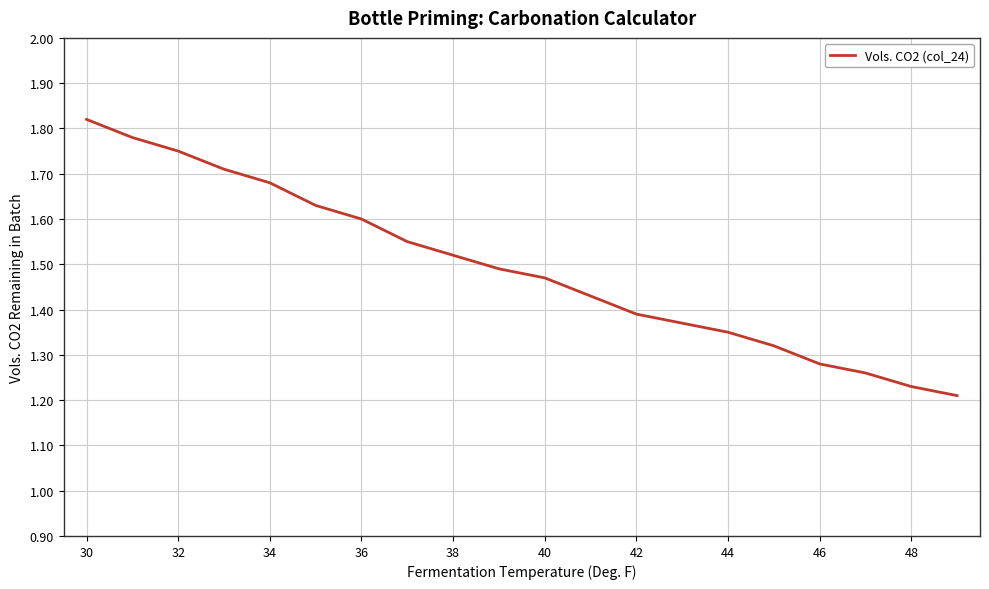

What is the difference between the maximum and minimum values?

0.6